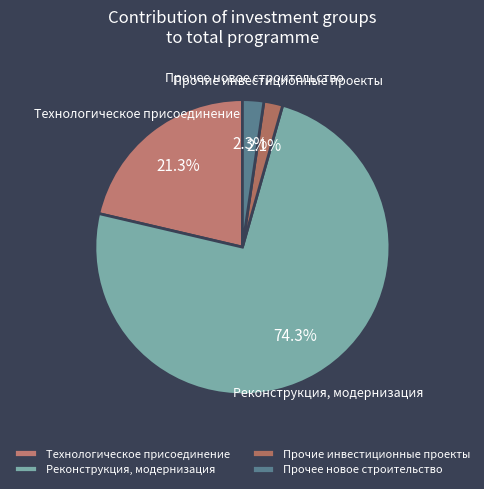

Is there a majority slice in this chart?

Yes